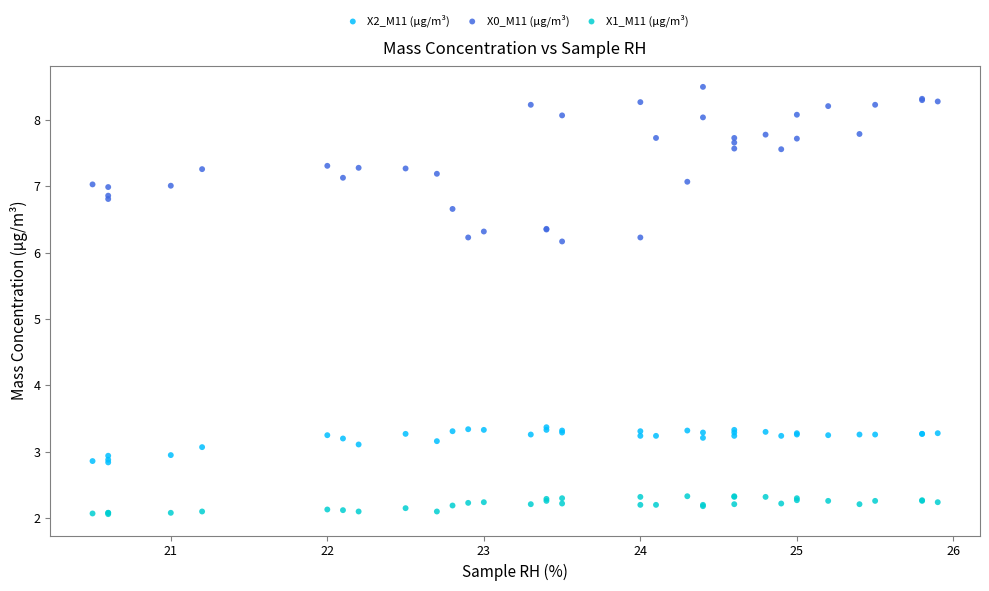

What is the X range (max minus min) for the scatter plot?

5.4